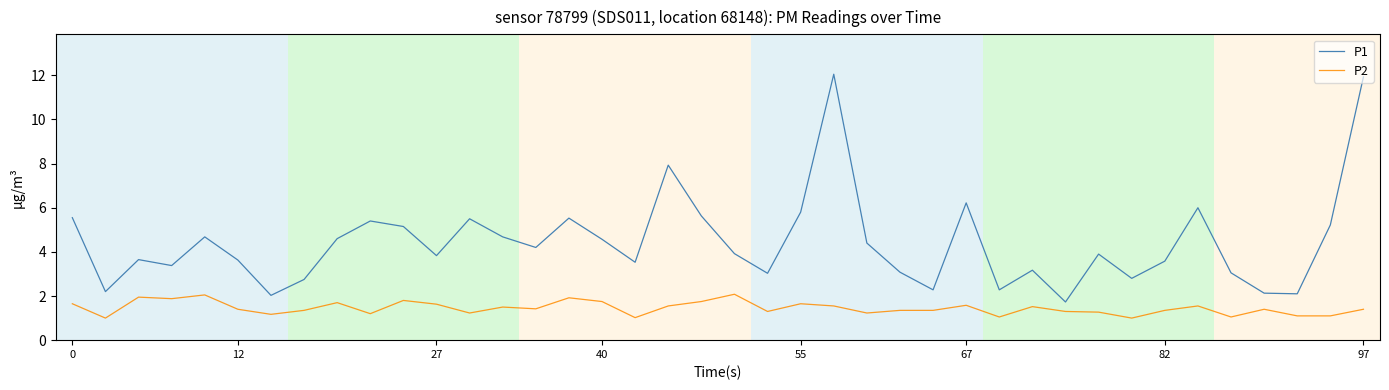

True or false: P1 and P2 intersect in this chart.

False